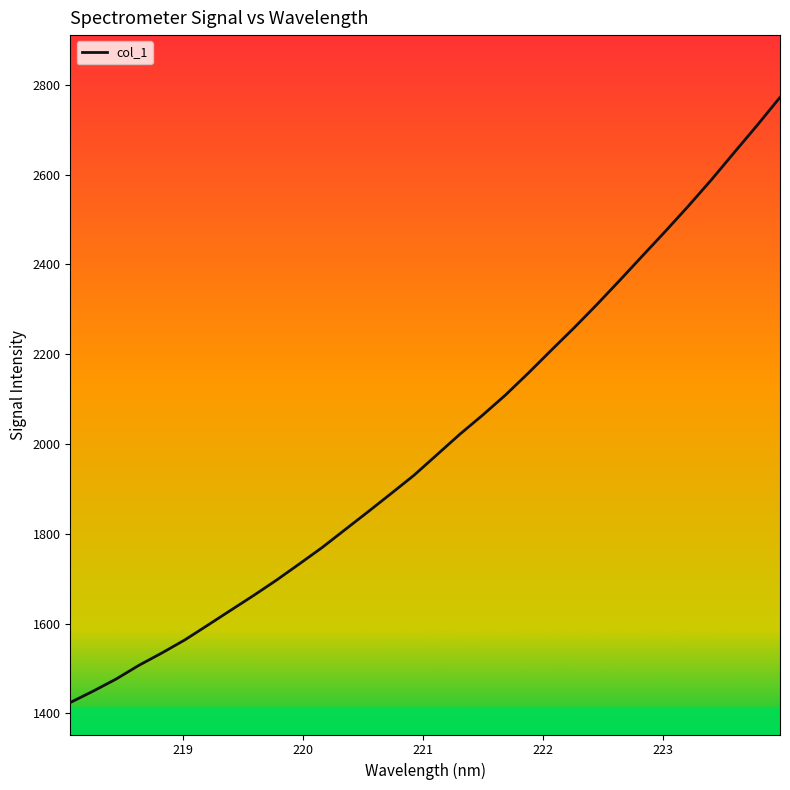

What is the difference between the maximum and minimum values?

1347.9